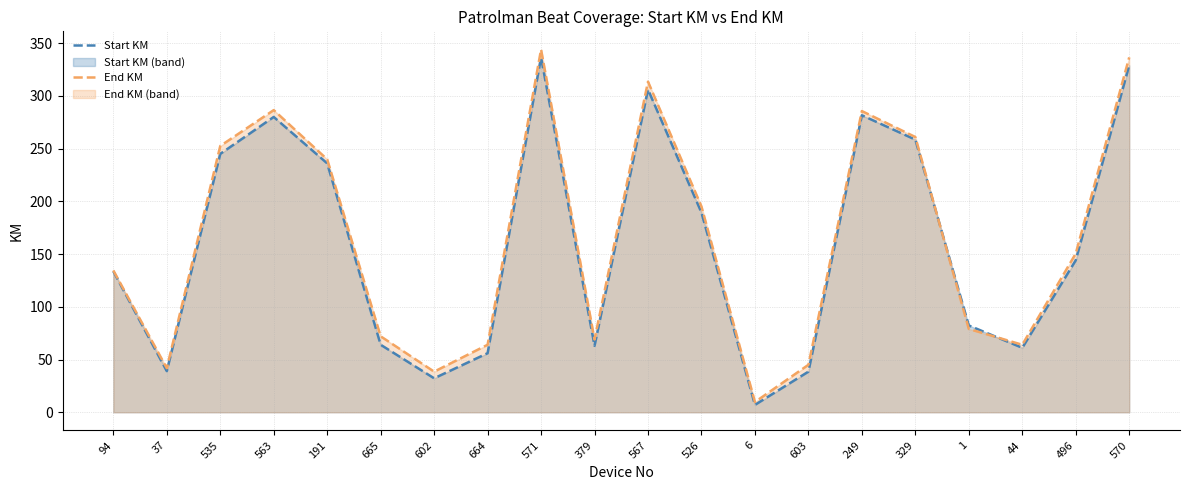

The End KM series shows 72.0 at 665. True or false?

True